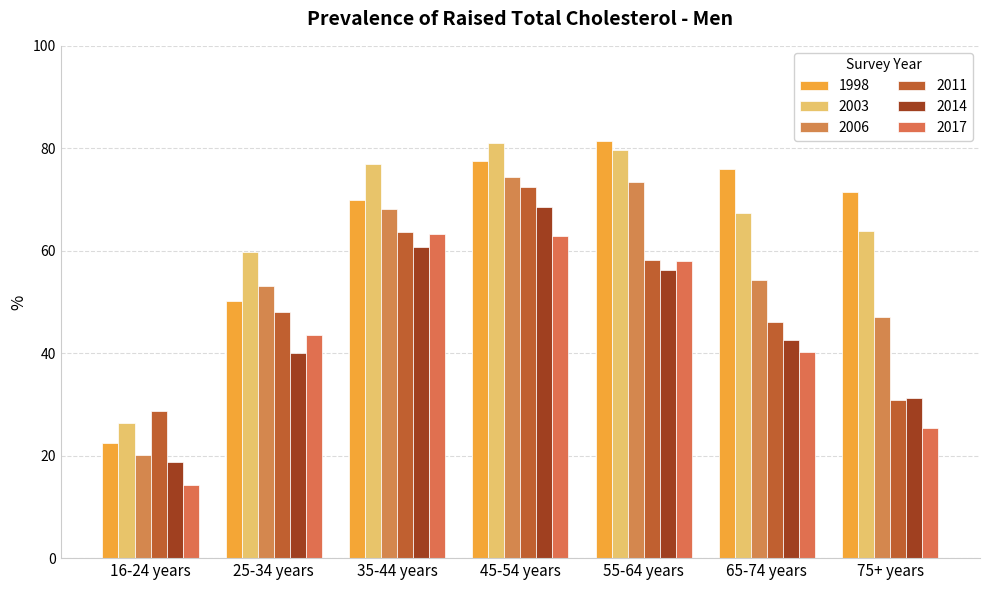

What is the sum of the 1998 values at 45-54 years and 65-74 years?

153.5